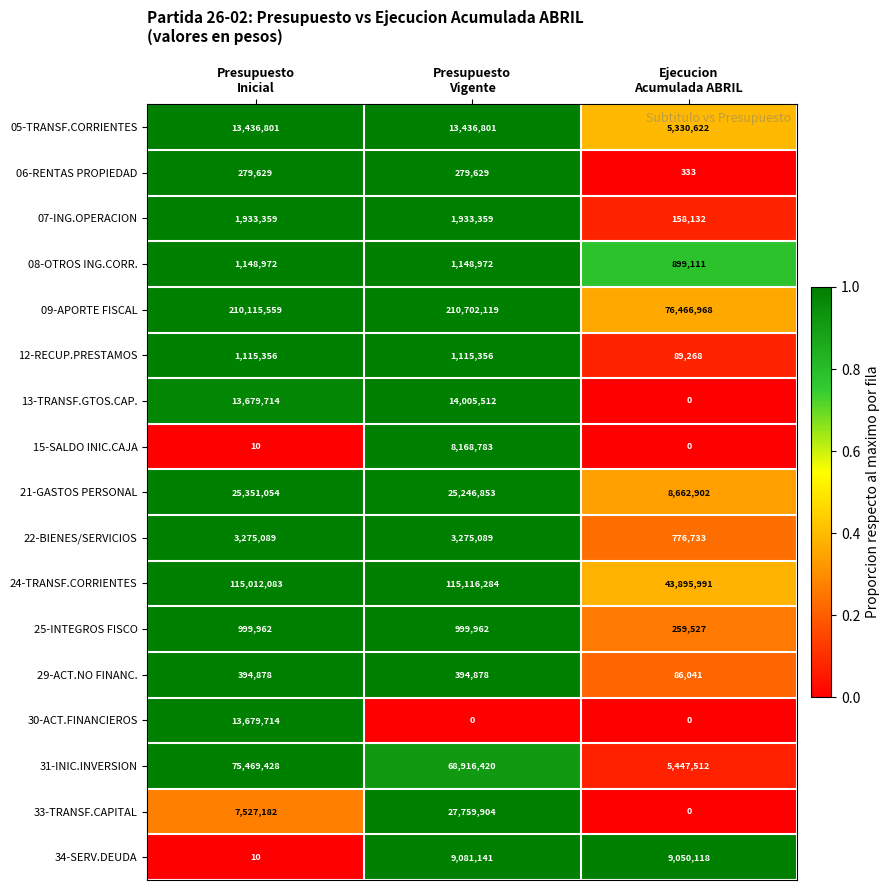

Which series has the largest range (max minus min)?

09-APORTE FISCAL